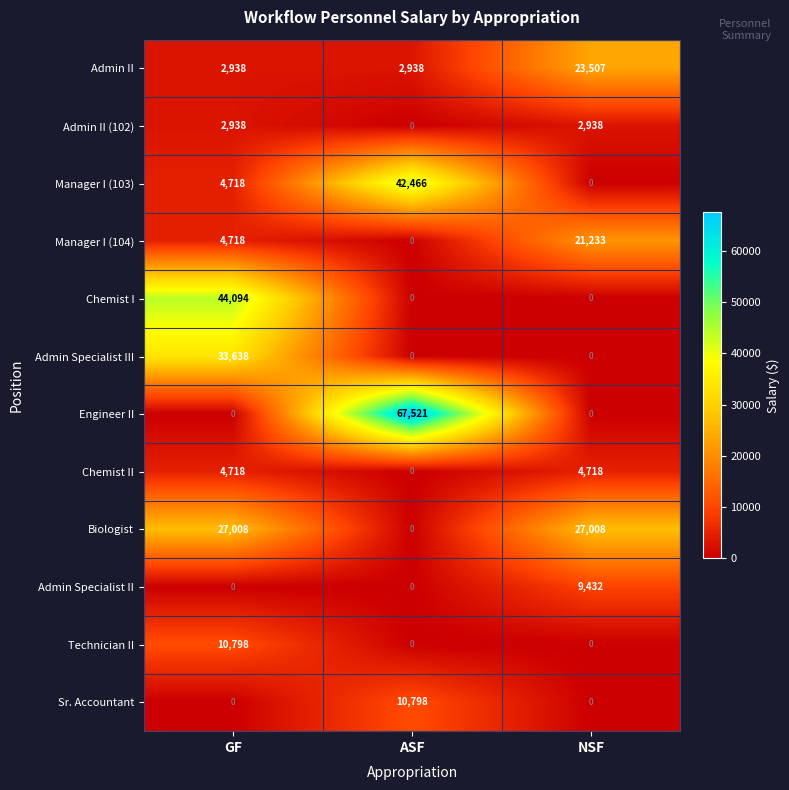

Which series changed the most between GF and ASF?

Engineer II